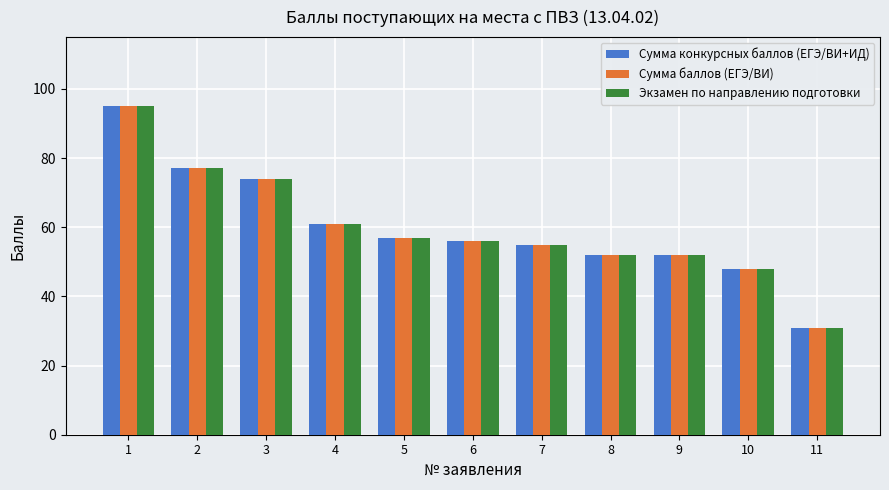

What is the total value across all series at 9?

156